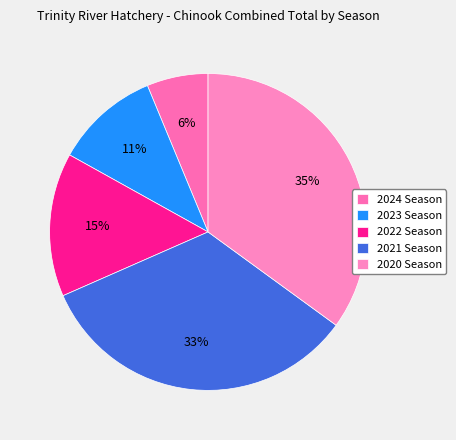

Is there a majority slice in this chart?

No